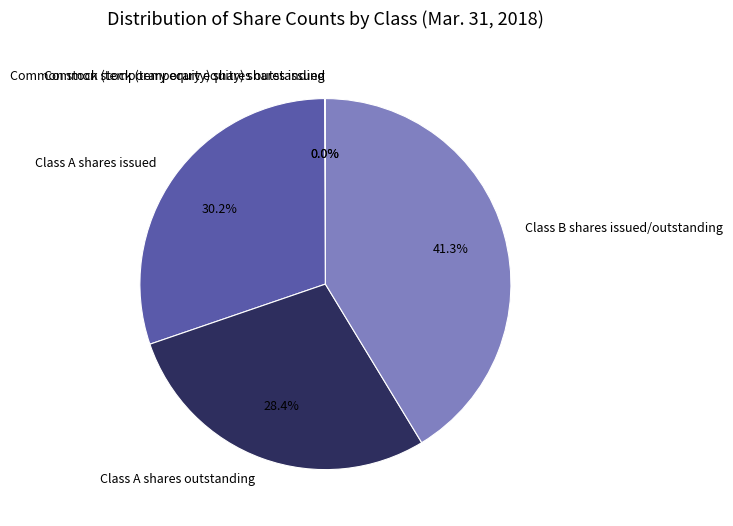

What percentage is NOT represented by Class B shares issued/outstanding?

58.7%